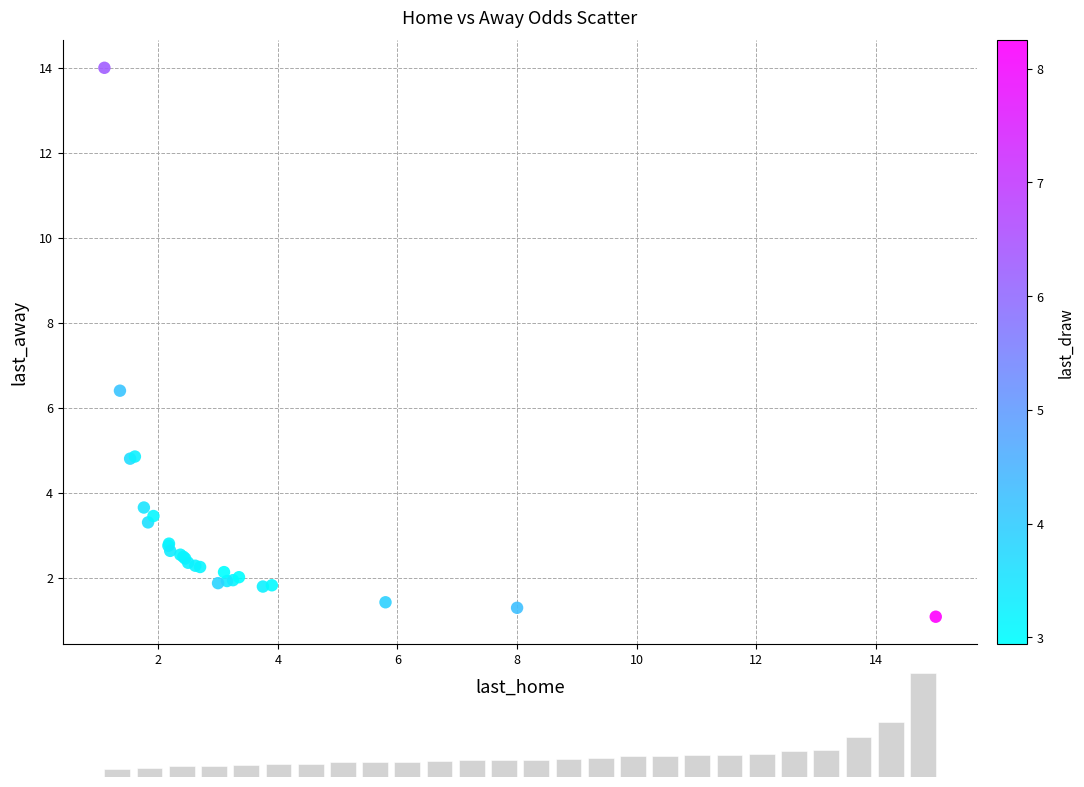

What Y value in the scatter plot is closest to 7?

6.4